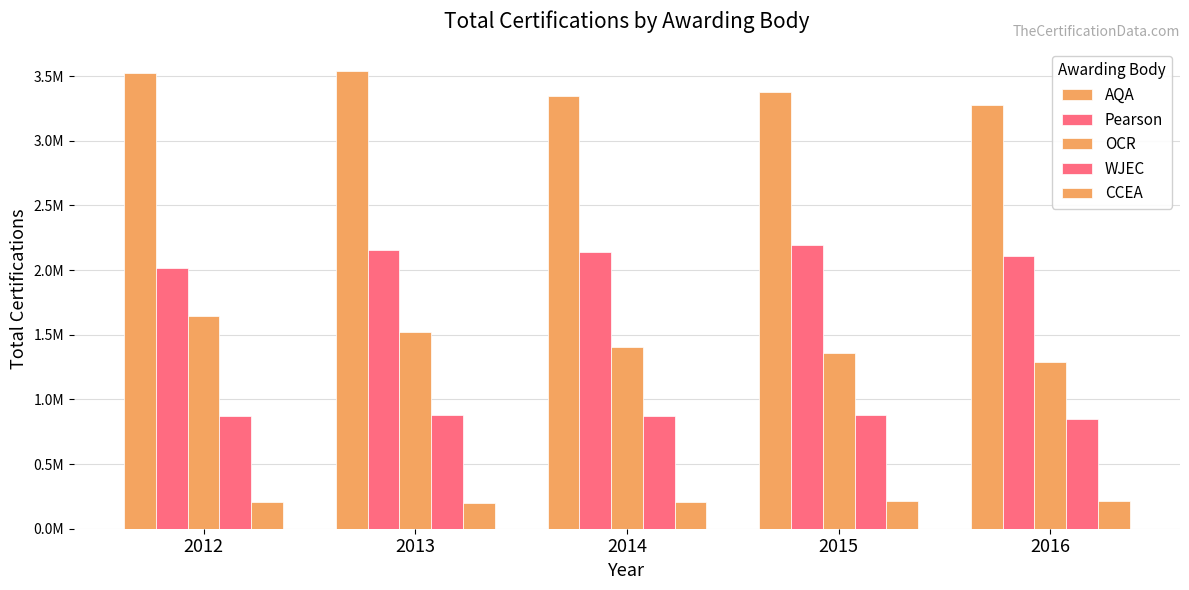

Between 2012 and 2014, which is larger?

2012